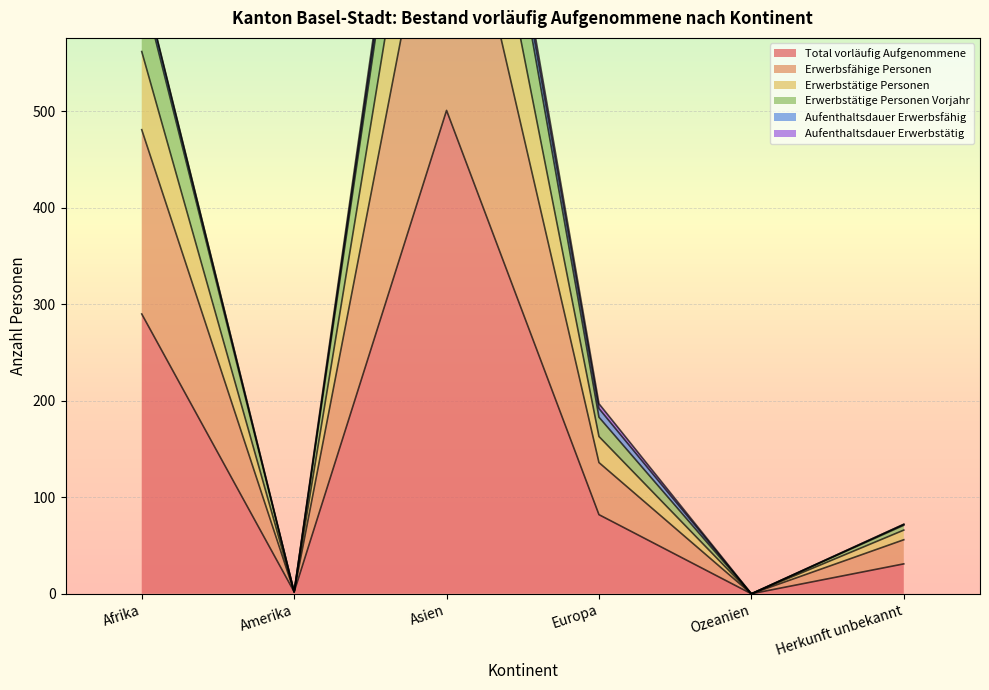

What value does the Total vorläufig Aufgenommene series have at Herkunft unbekannt?

31